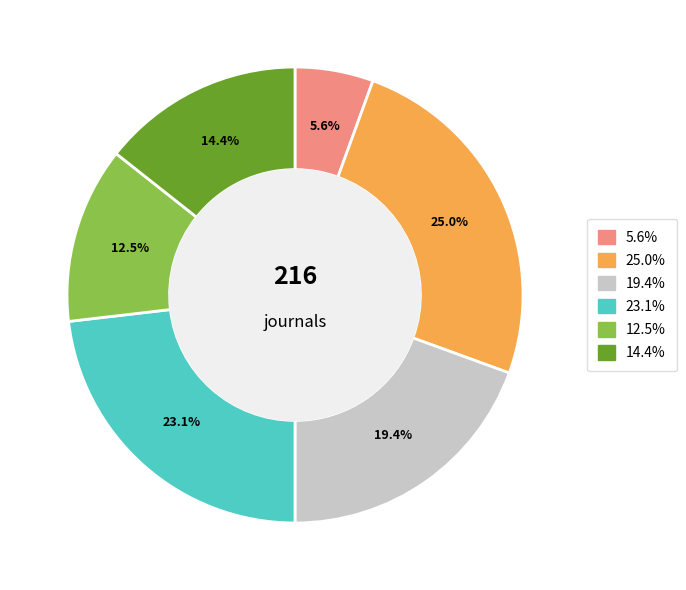

Does any single category account for the majority?

No